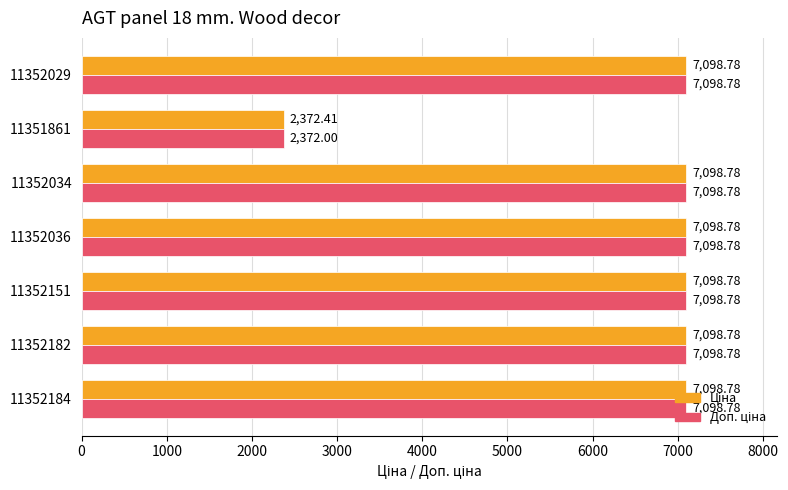

At how many categories does at least one series exceed 4088?

6